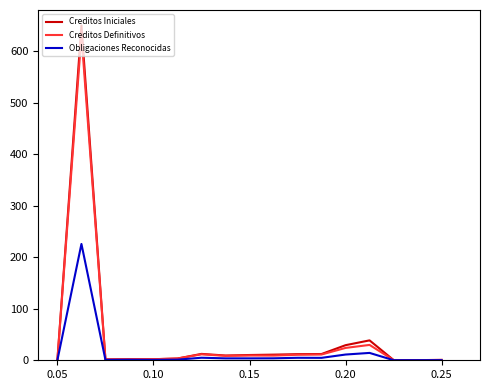

How many lines are shown in the chart?

3